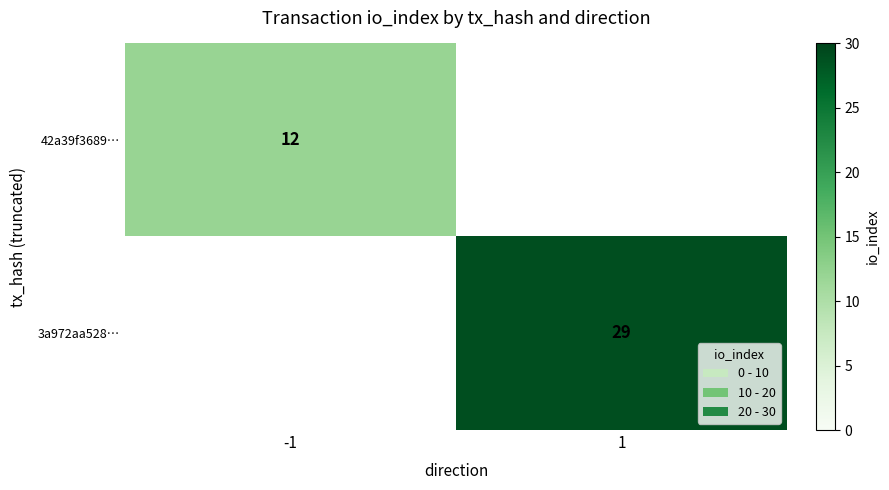

Is it true that 3a972aa528… equals 9 at 1?

False